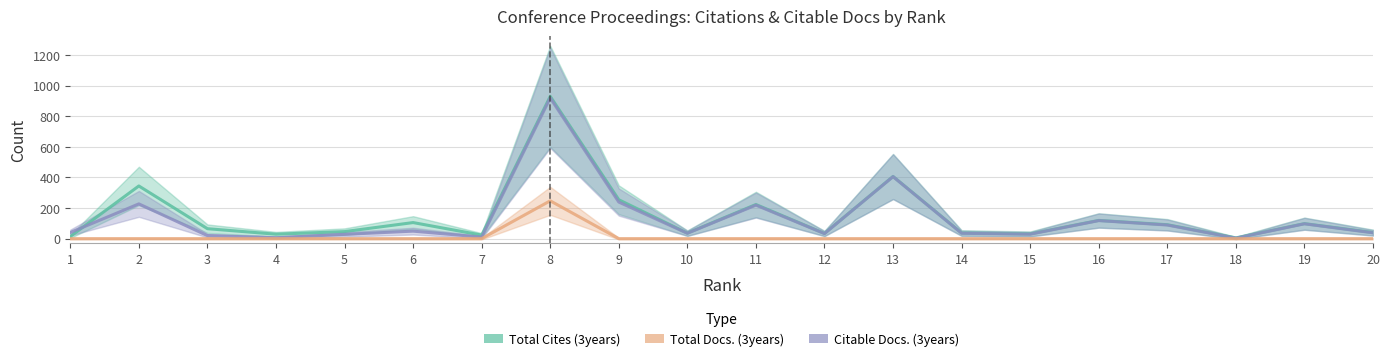

How many lines are shown in the chart?

3